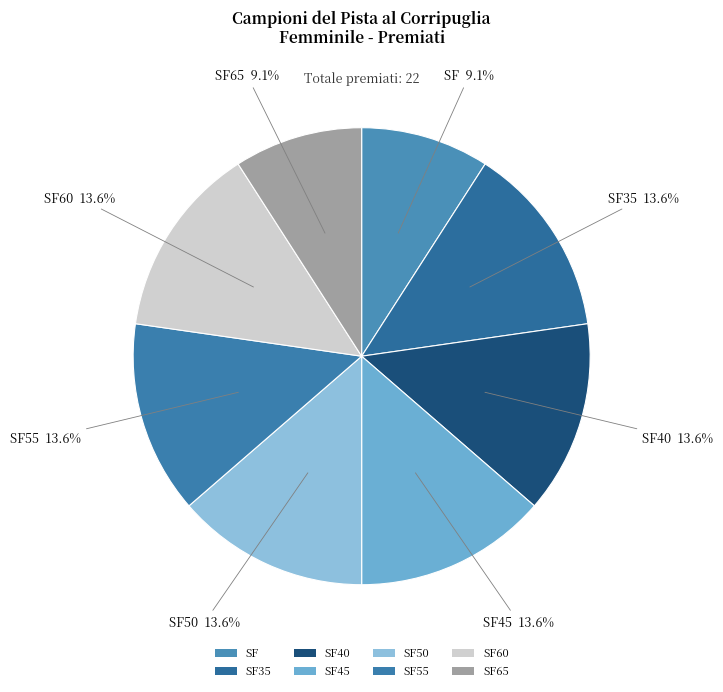

How many slices are in this pie chart?

8